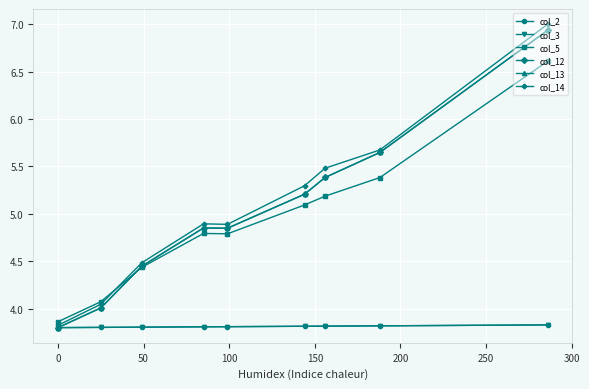

True or false: col_12 and col_2 cross at least once.

True